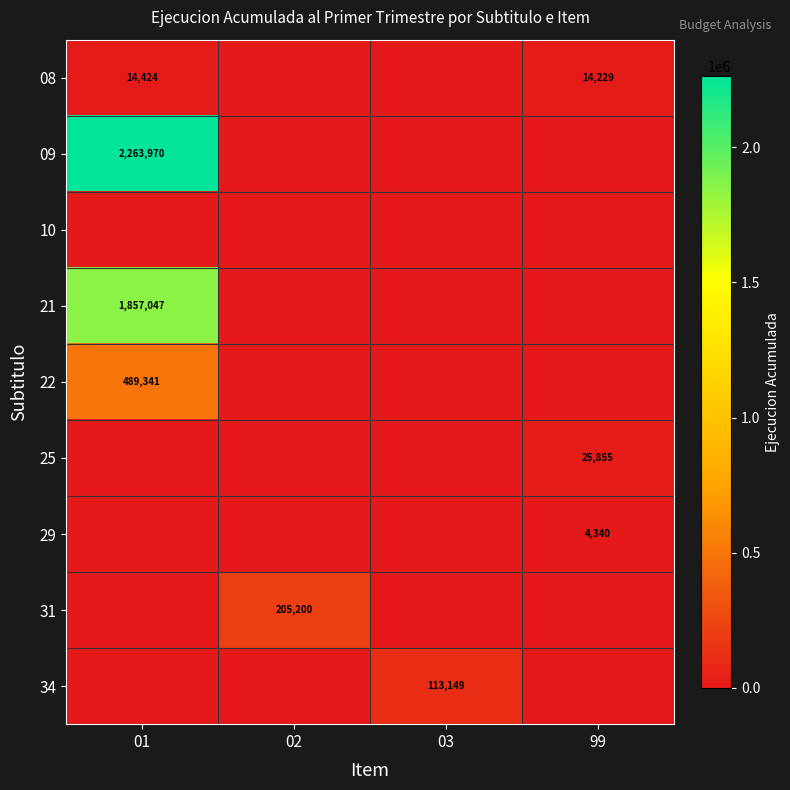

True or false: 22 has a value of 489341 at 01.

True